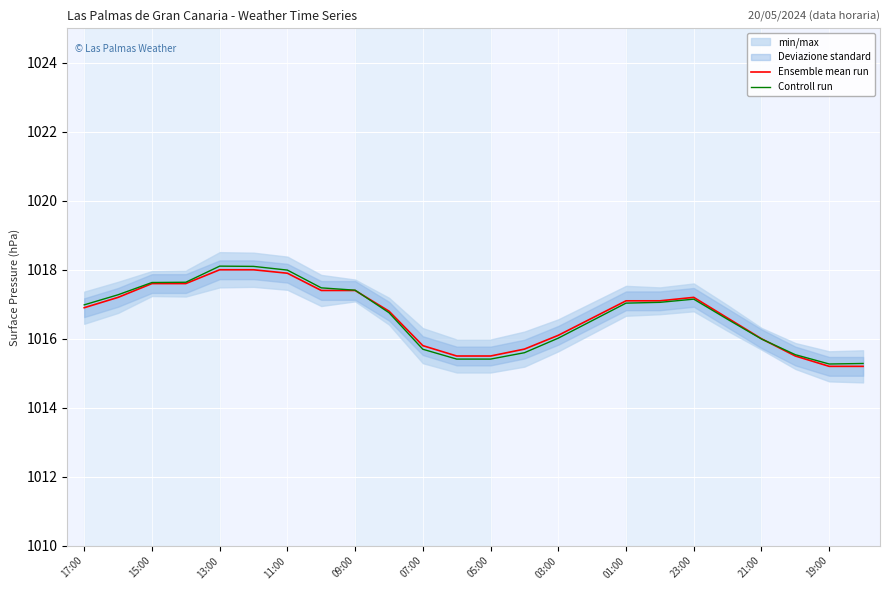

True or false: Controll run has a value of 238.6 at 19:00.

False